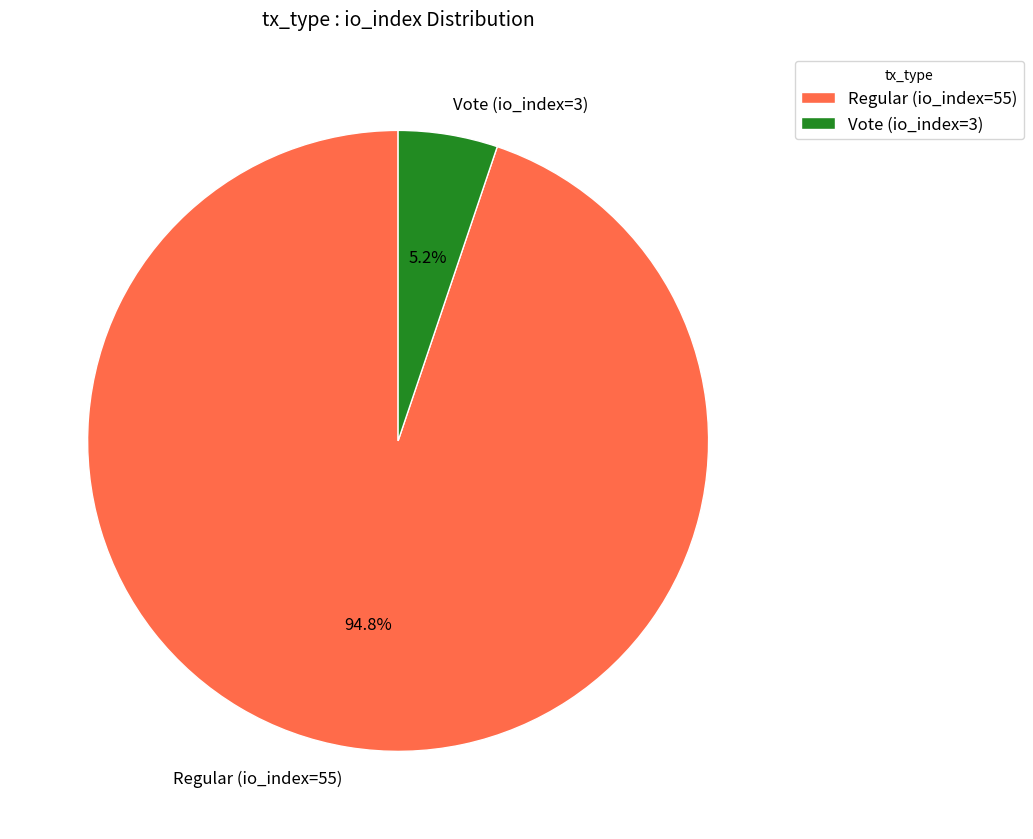

Is the sum of Vote (io_index=3) and Regular (io_index=55) greater than half?

Yes